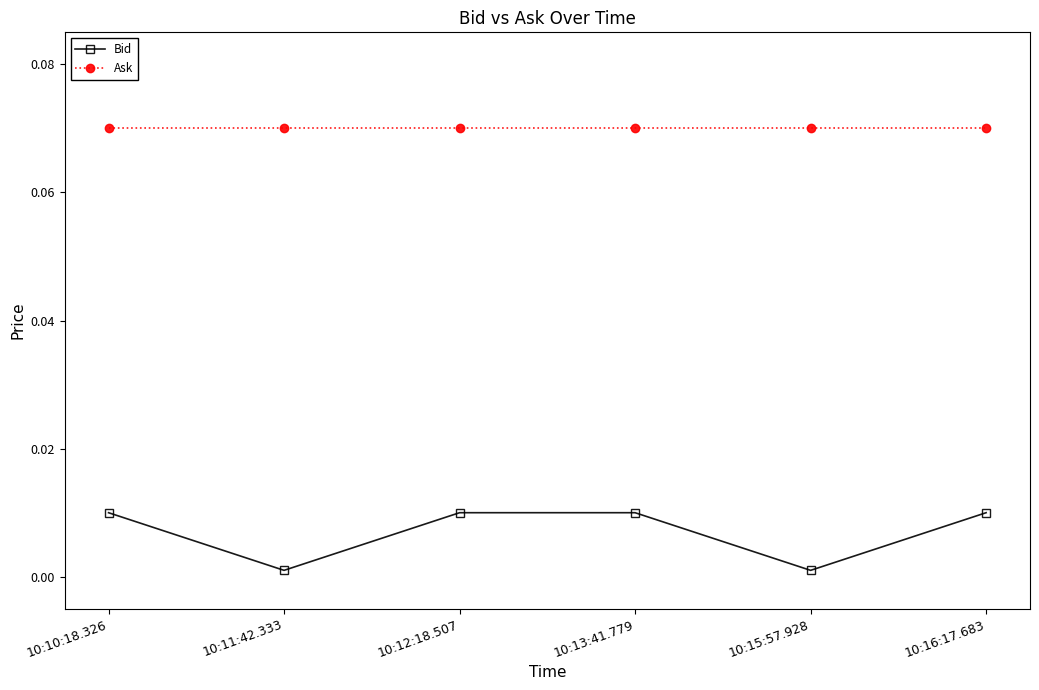

Which series has the largest range (max minus min)?

Bid